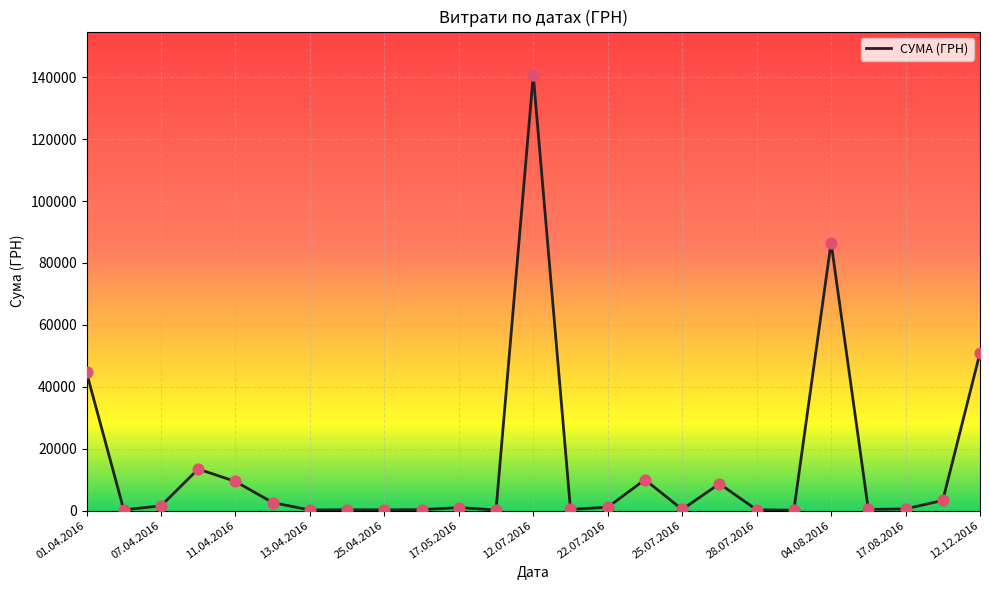

What is the greatest value displayed?

140706.2